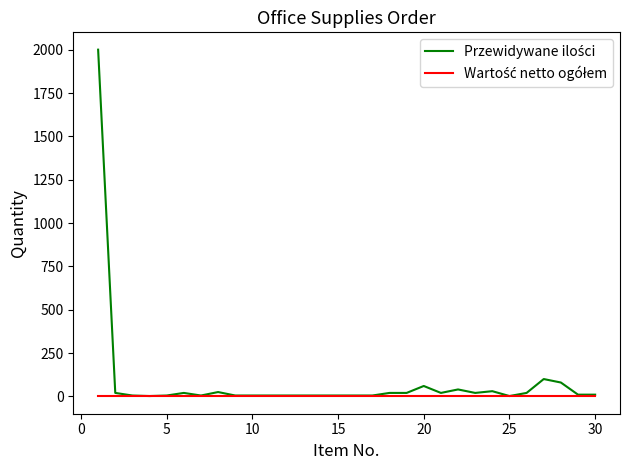

What is the maximum value shown in the chart?

2000